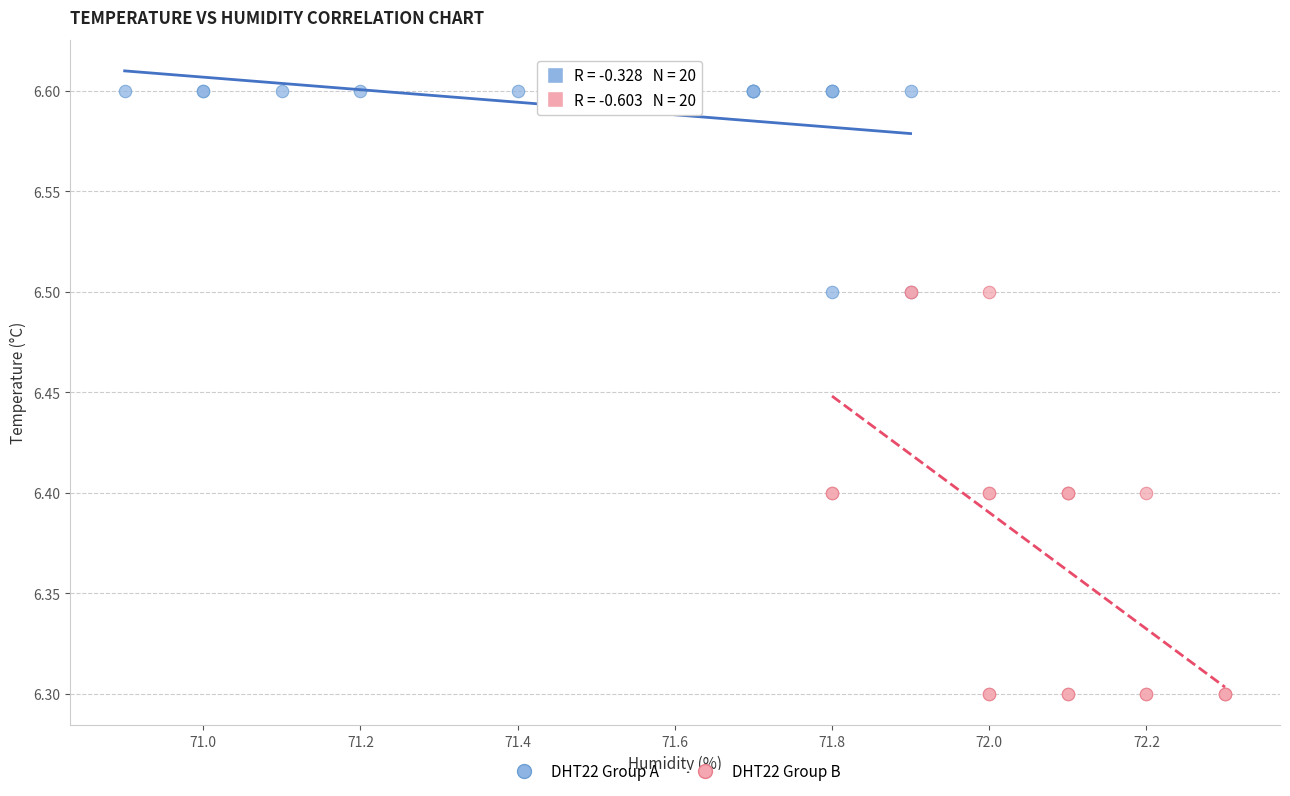

Which series reaches the minimum Y coordinate?

DHT22 Group B